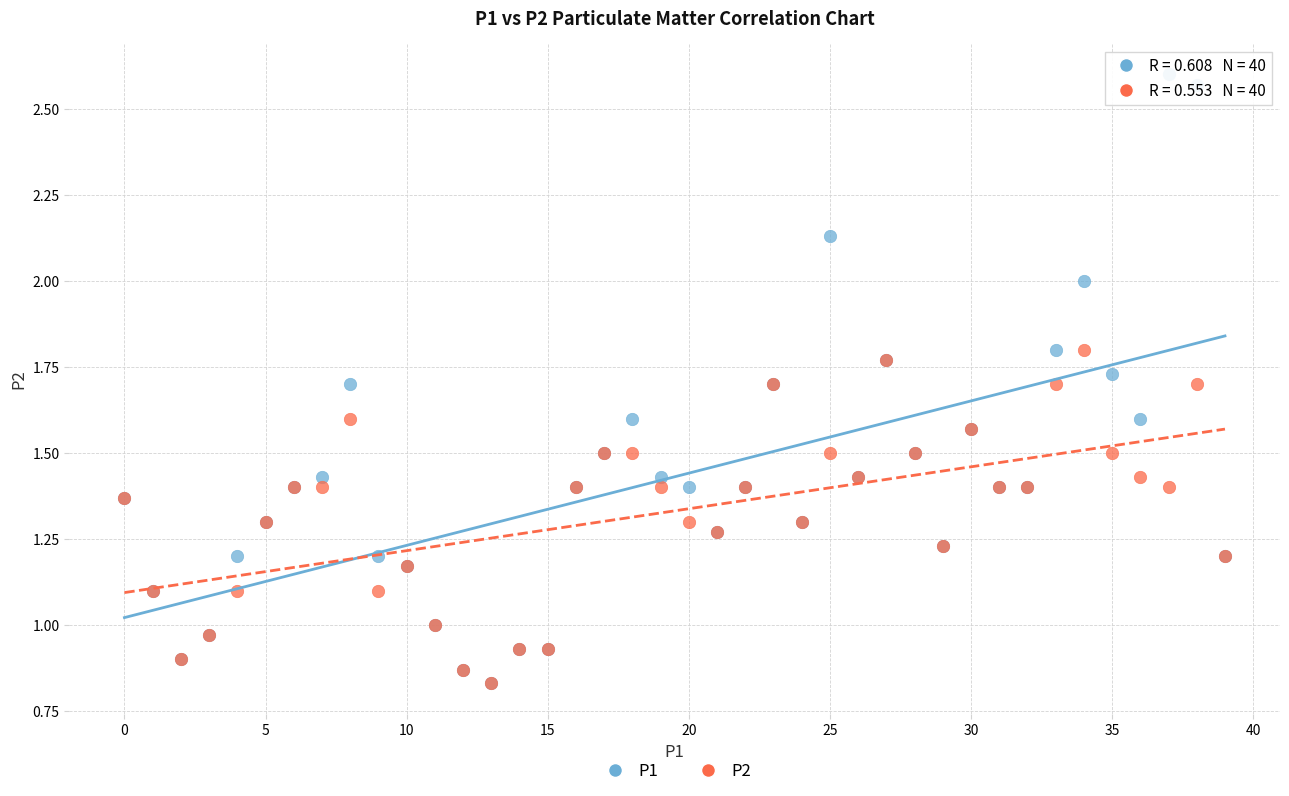

Which series reaches the maximum Y coordinate?

P1